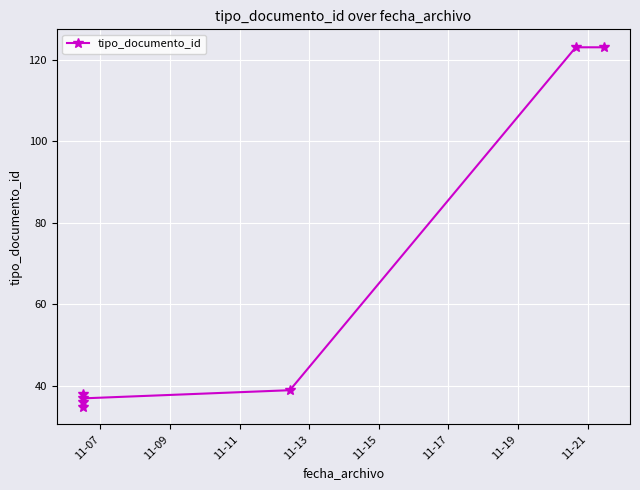

How many data points are above 38?

3